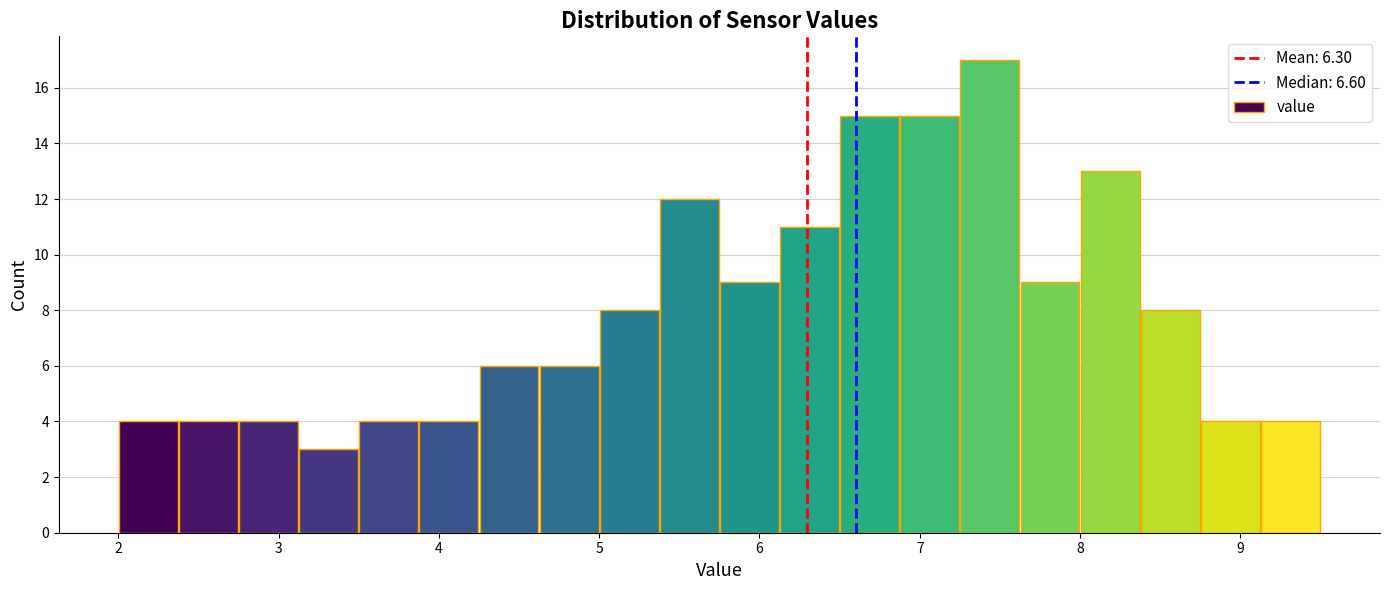

Read against the x-axis, roughly where is the centre of the tallest bar?

7.4